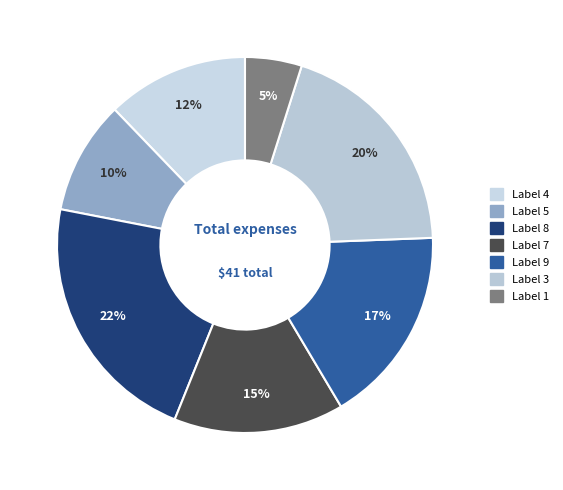

Count the number of slices in the pie.

7